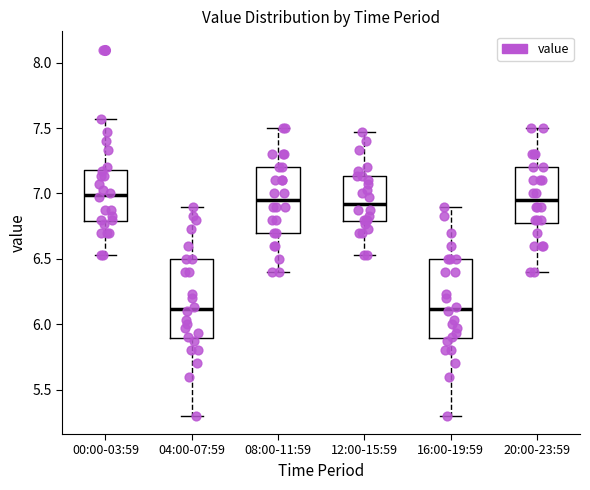

Reading left to right, read every box against the y-axis: the position of its median line, the range the box covers, and the ends of its whiskers. The values are not printed on the chart, so give them approximately, as read against the axis.

00:00-03:59: median 7.00, box 6.80 to 7.20, whiskers 6.55 to 7.55
04:00-07:59: median 6.10, box 5.90 to 6.50, whiskers 5.30 to 6.90
08:00-11:59: median 6.95, box 6.70 to 7.20, whiskers 6.40 to 7.50
12:00-15:59: median 6.90, box 6.80 to 7.15, whiskers 6.55 to 7.45
16:00-19:59: median 6.10, box 5.90 to 6.50, whiskers 5.30 to 6.90
20:00-23:59: median 6.95, box 6.80 to 7.20, whiskers 6.40 to 7.50